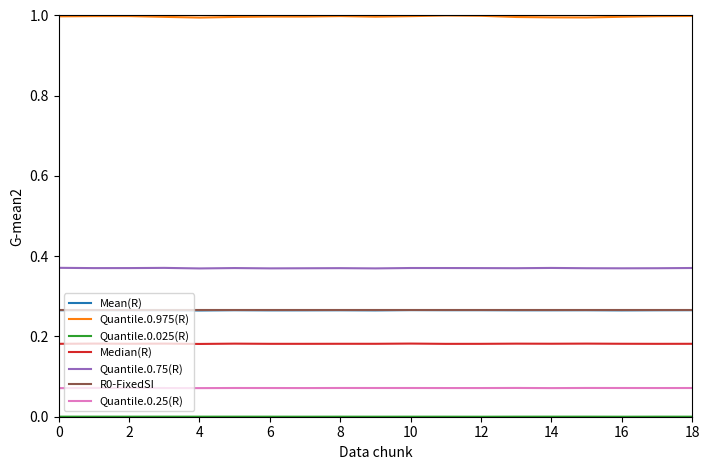

What is the maximum value shown in the chart?

1.0